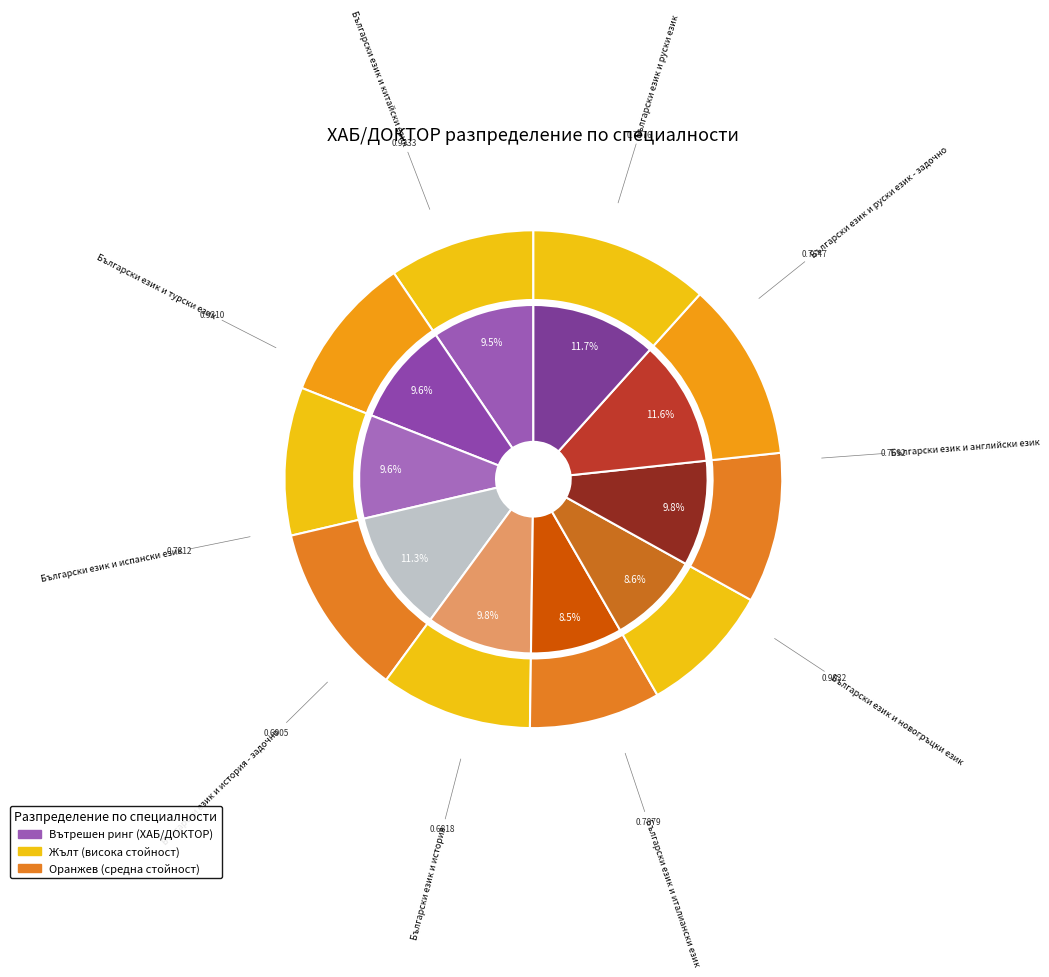

What is the total percentage of Български език и турски език and Български език и руски език - задочно?

21.2%